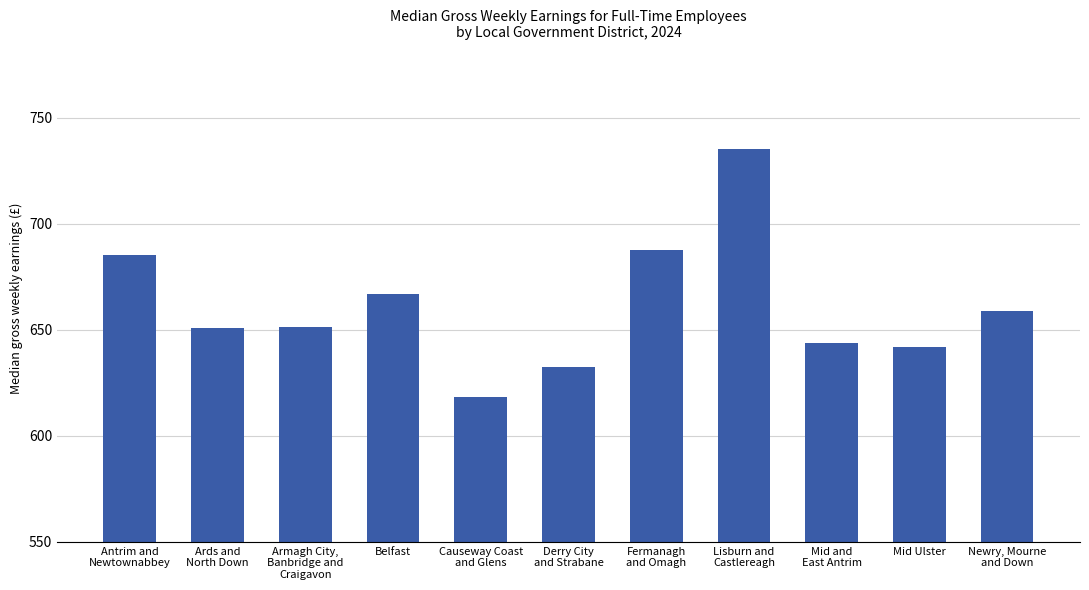

Where is the data nearest to the value 676?

Antrim and
Newtownabbey